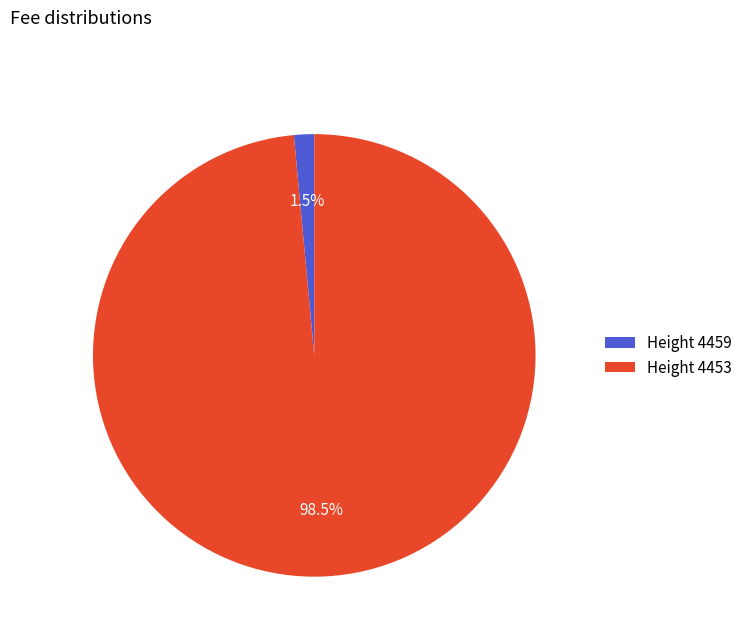

Is Height 4453 the majority of the pie?

Yes